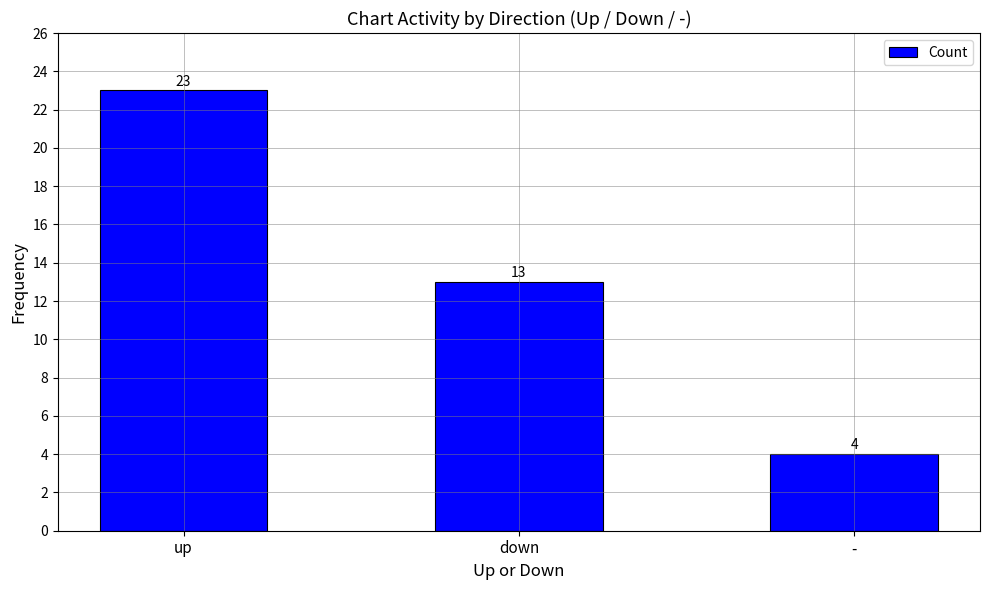

What is the value of the 1st bar from the left?

23